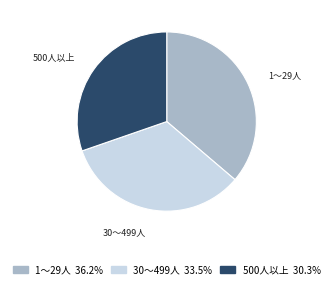

How many segments does this pie chart have?

3